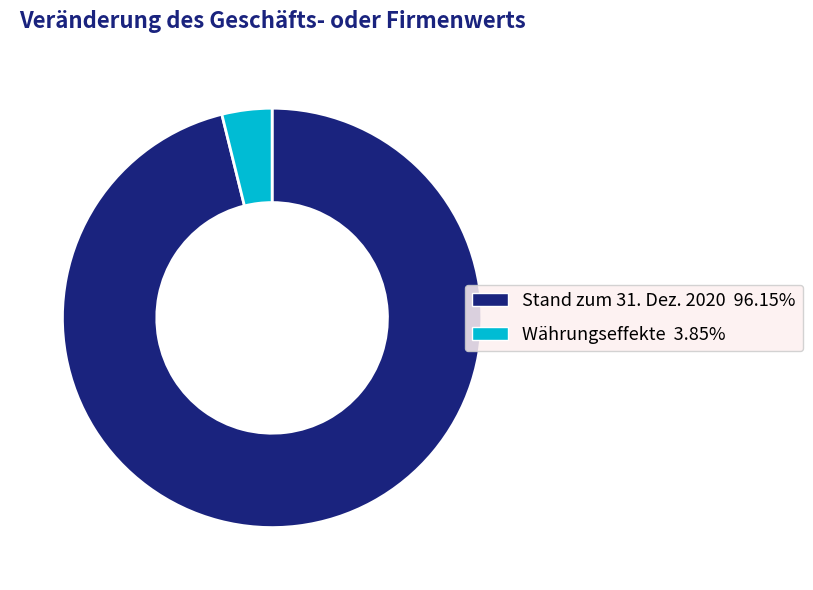

How many slices are in this pie chart?

2